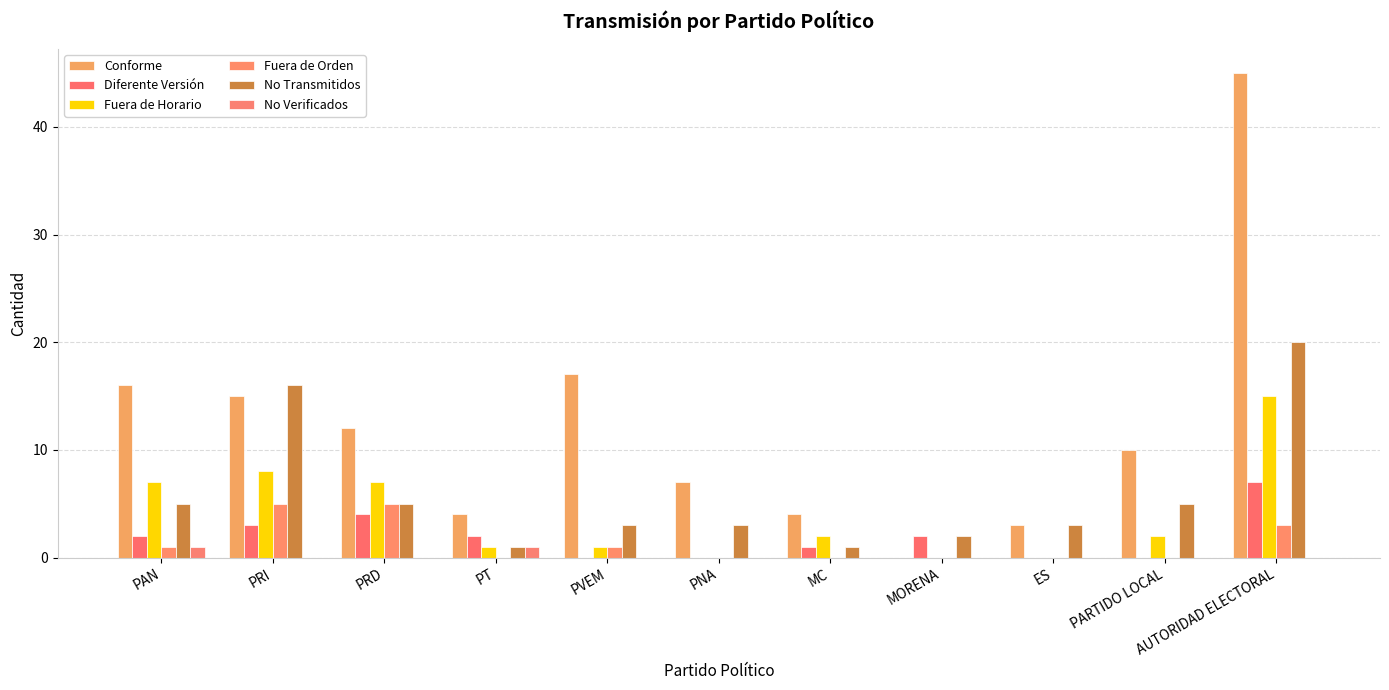

How many groups of bars are there?

11